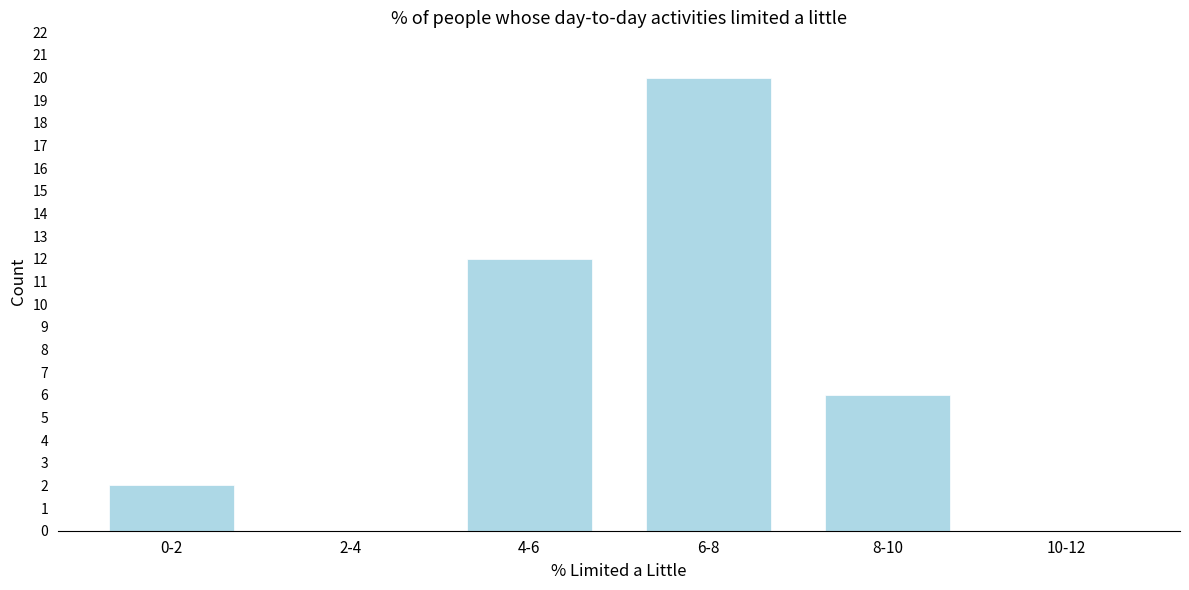

Reading right to left, what are all the values shown in this chart?

10-12=0	8-10=6	6-8=20	4-6=12	2-4=0	0-2=2